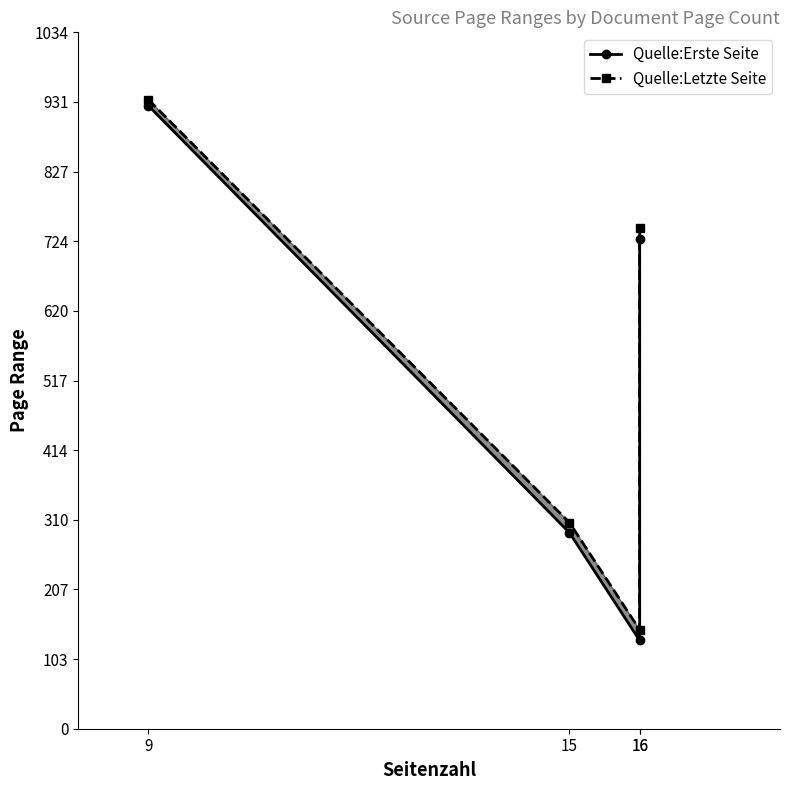

Which category has the lowest value in the Quelle:Erste Seite series?

16